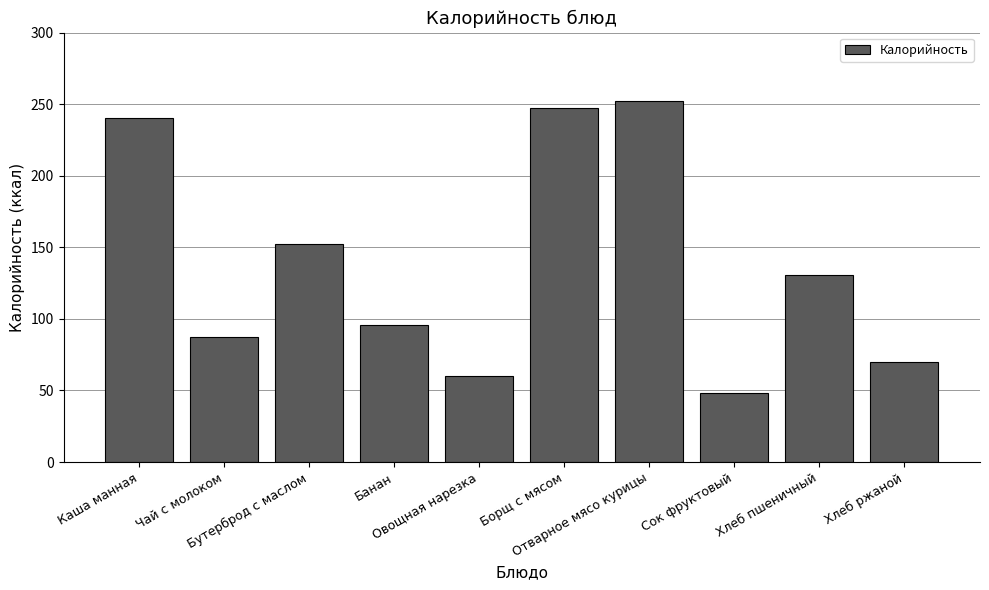

What is the average value?

138.3